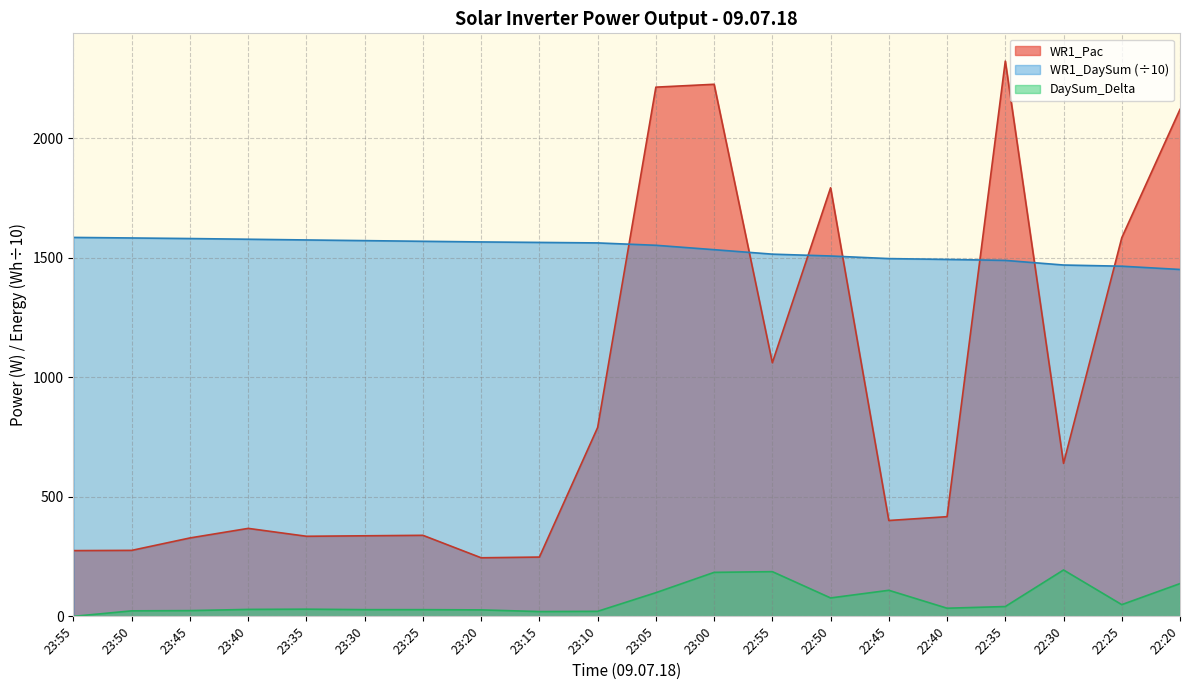

Reading left to right, transcribe all the data shown in this chart.

WR1_Pac: 275.0	276.0	328.0	368.0	335.0	337.0	339.0	245.0	248.0	790.0	2214.0	2226.0	1061.0	1793.0	401.0	417.0	2323.0	640.0	1584.0	2121.0
WR1_DaySum: 1585.3	1583.0	1580.6	1577.7	1574.7	1571.9	1569.1	1566.4	1564.4	1562.3	1552.4	1534.0	1515.3	1507.6	1496.7	1493.3	1489.2	1469.8	1464.9	1451.2